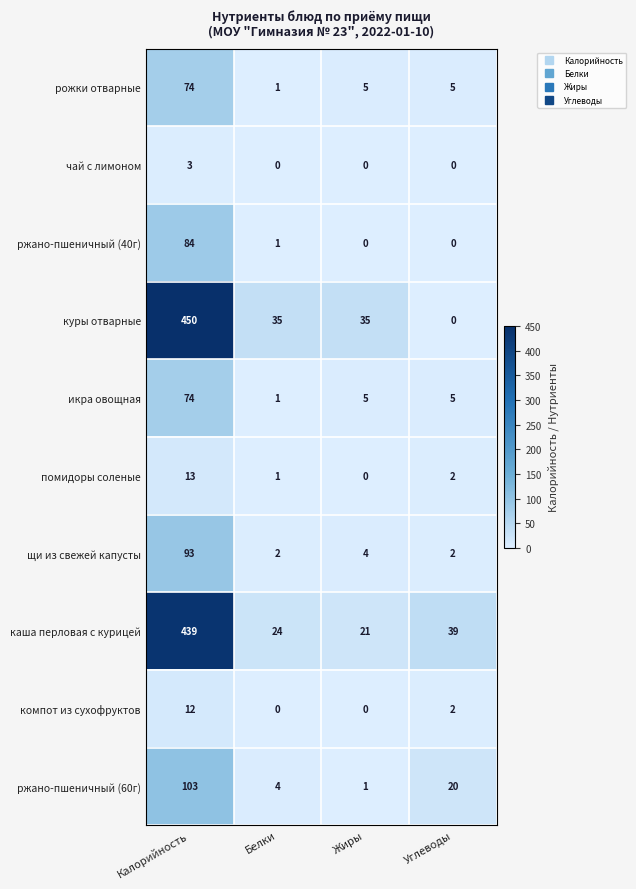

Where does the куры отварные series first go above 35?

Калорийность